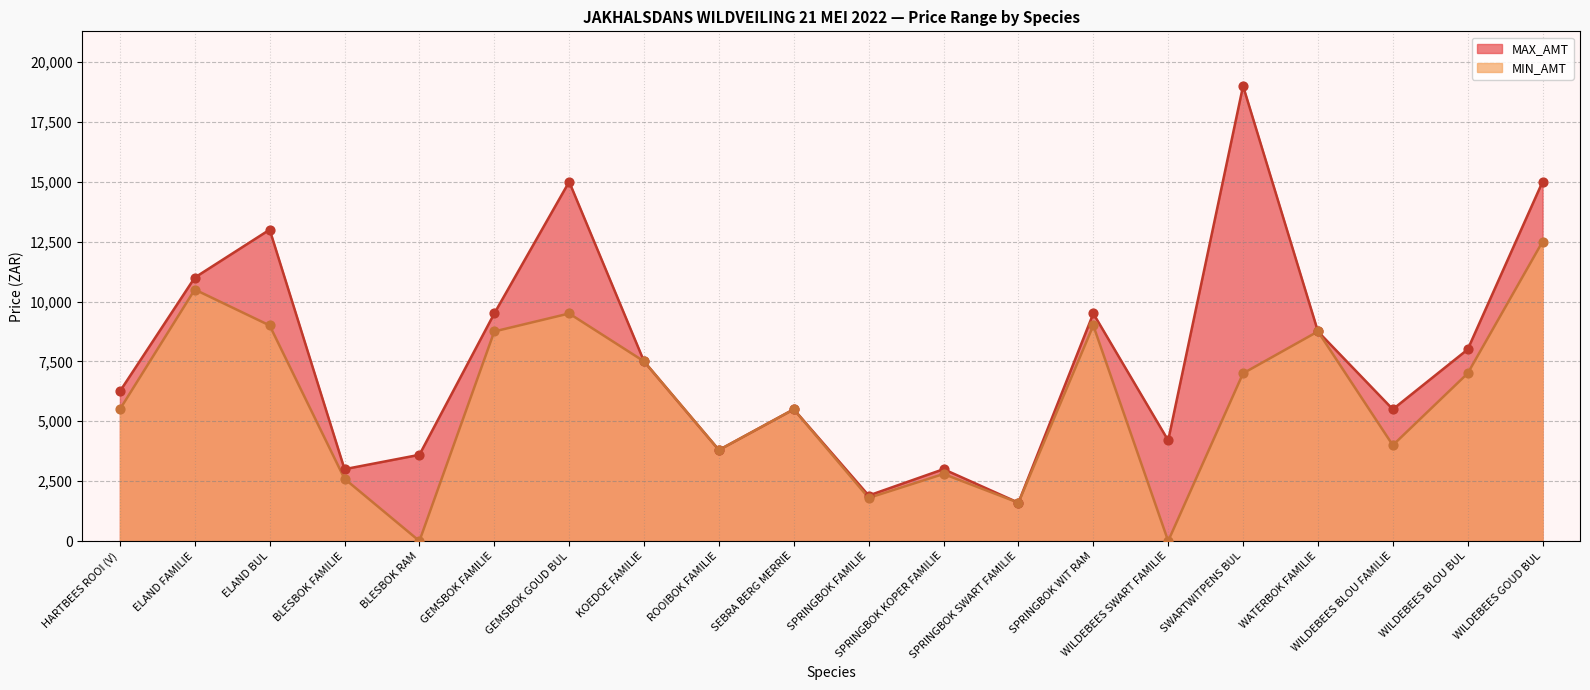

Which series contains the lowest Y value?

MIN_AMT